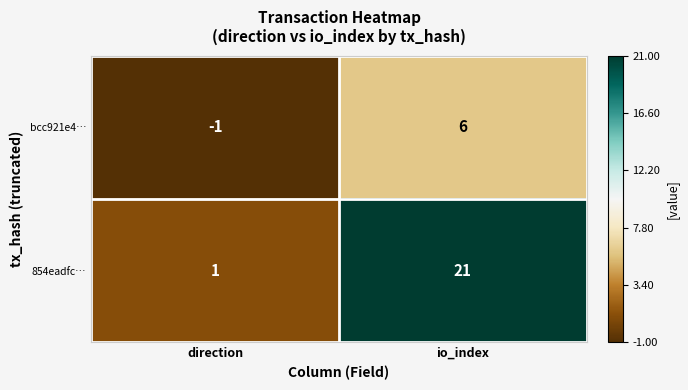

Which series has the largest range (max minus min)?

854eadfc…